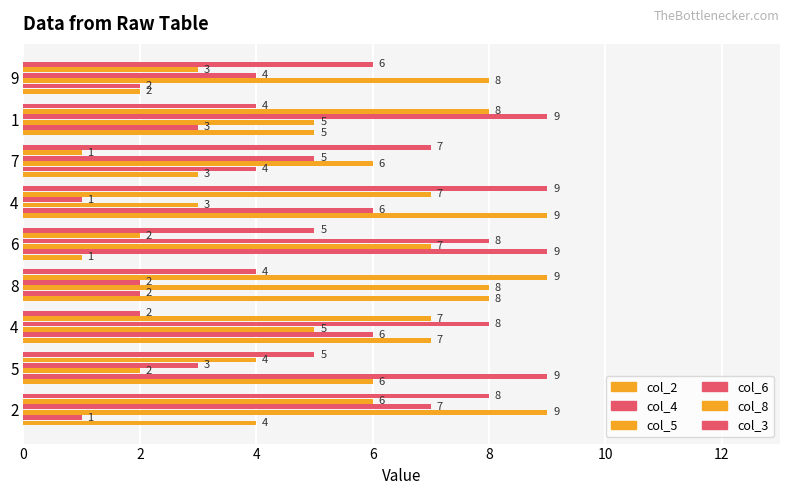

How many categories are shown in the chart?

9